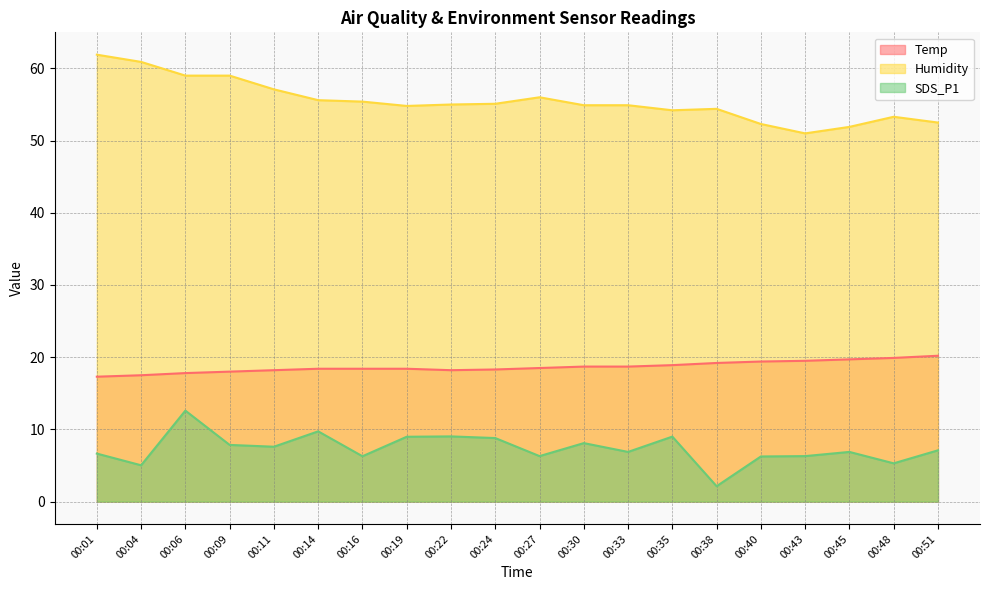

How many lines are shown in the chart?

3